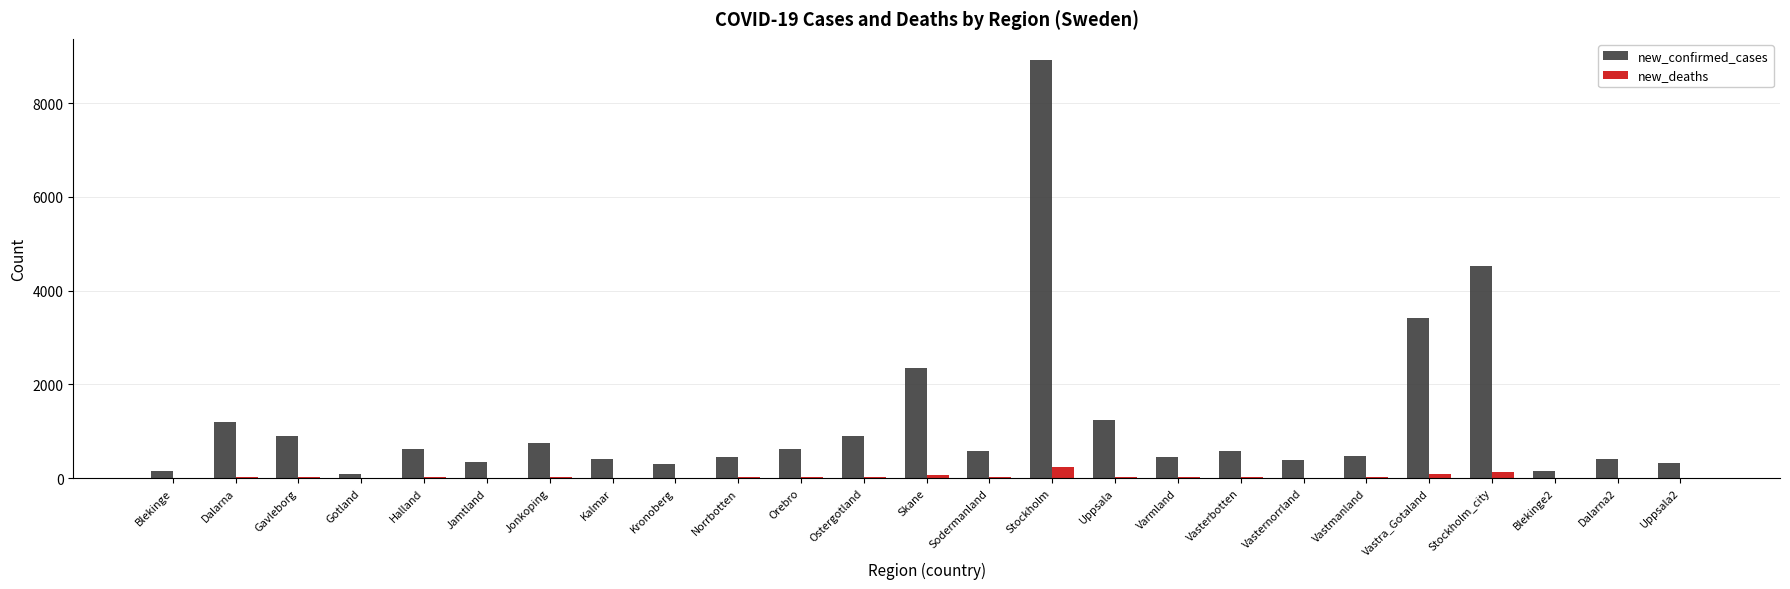

What is the spread (max minus min) of values at Vasterbotten?

553